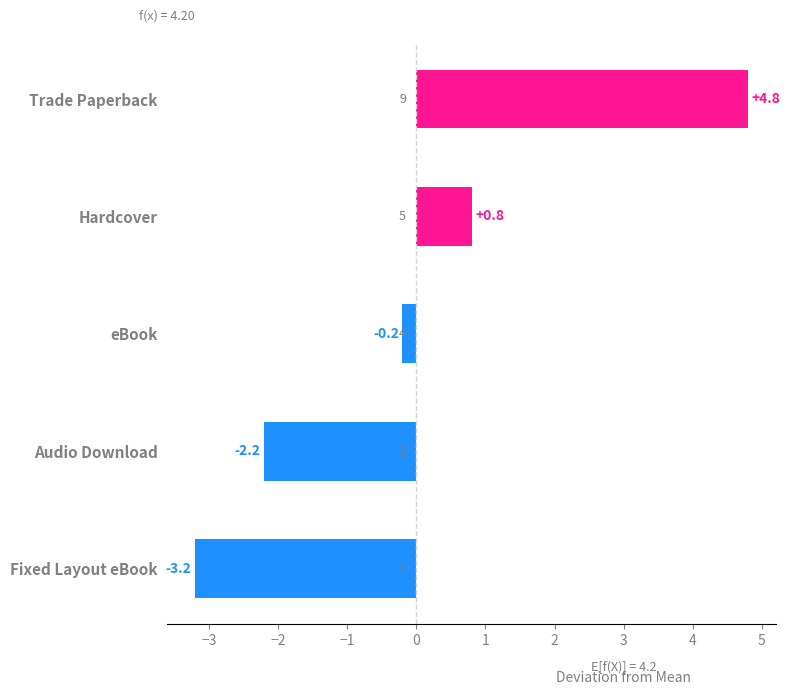

List the labels in order of value, largest first.

Trade Paperback, Hardcover, eBook, Audio Download, Fixed Layout eBook